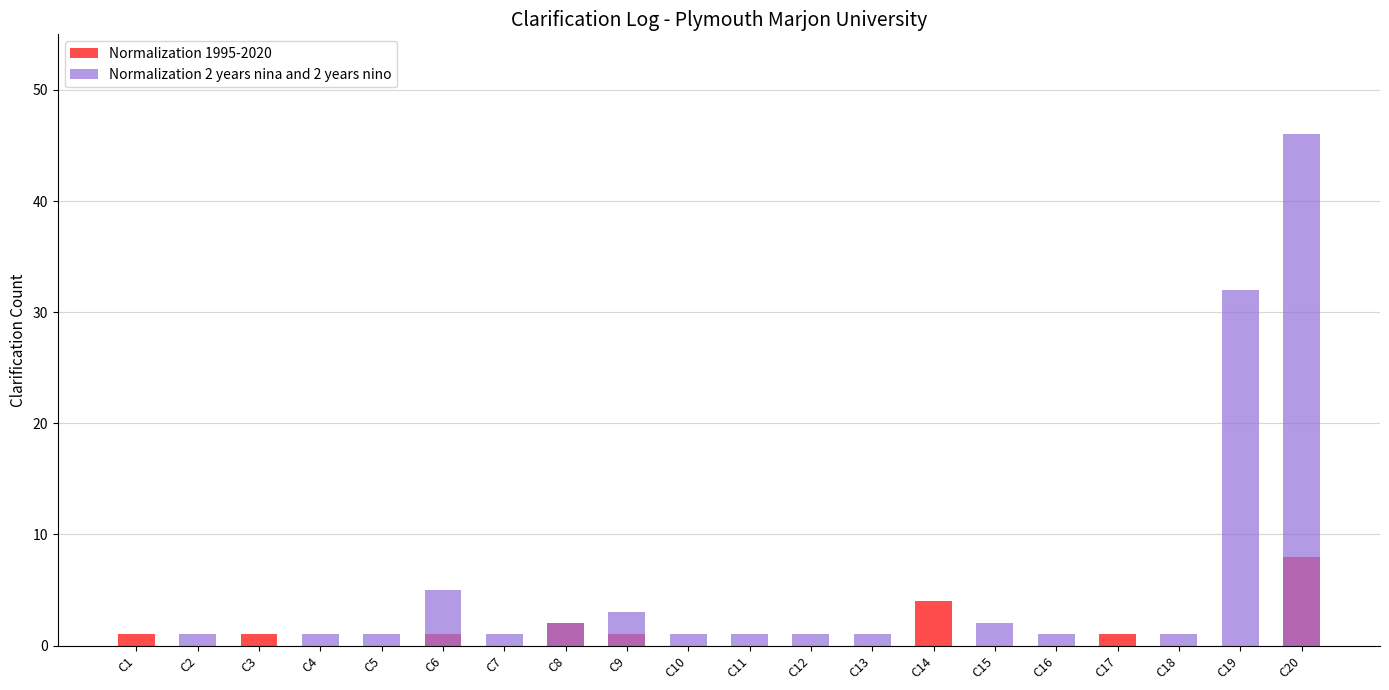

Which series has the largest total across all categories?

Normalization 2 years nina and 2 years nino